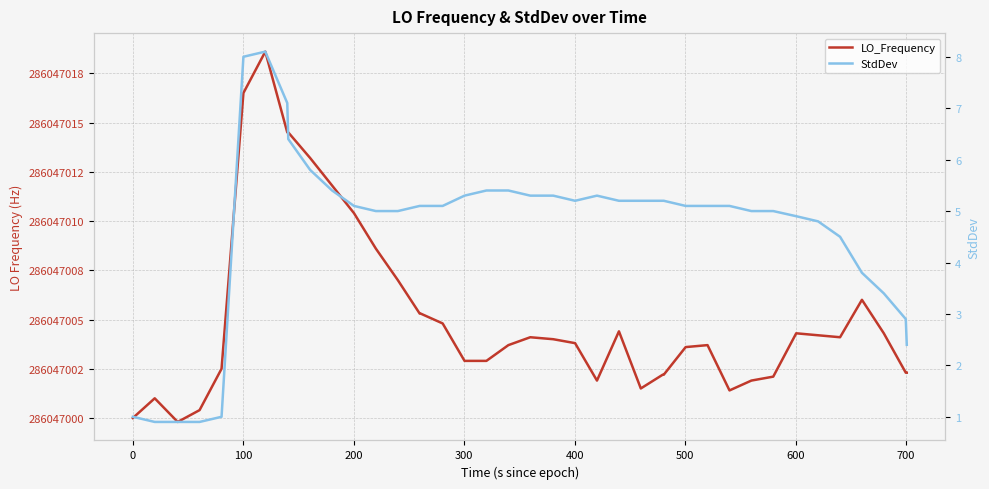

Is the value of StdDev at 39 greater than the value of LO_Frequency at 10?

No